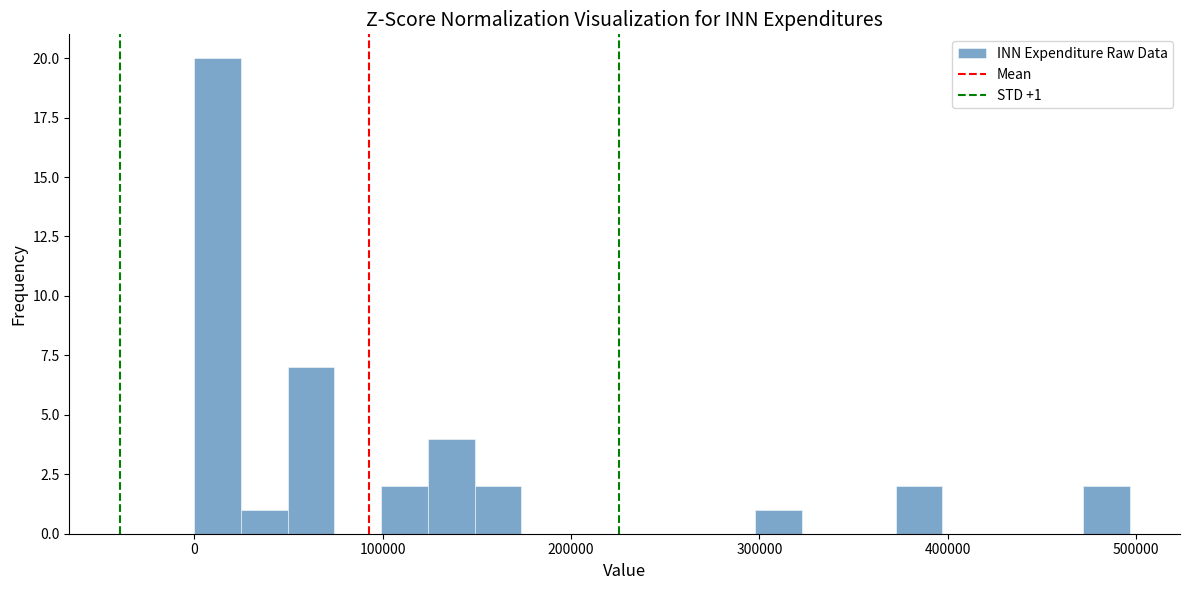

Read against the x-axis, roughly where is the centre of the tallest bar?

10000